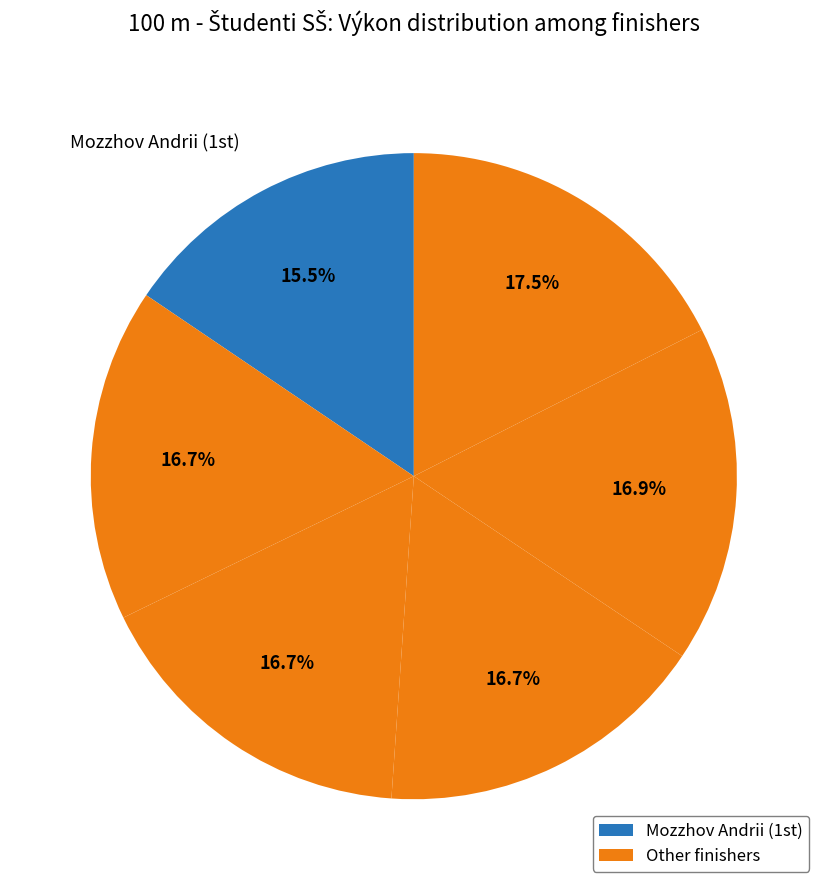

To the nearest percent, what is the average slice percentage?

17%